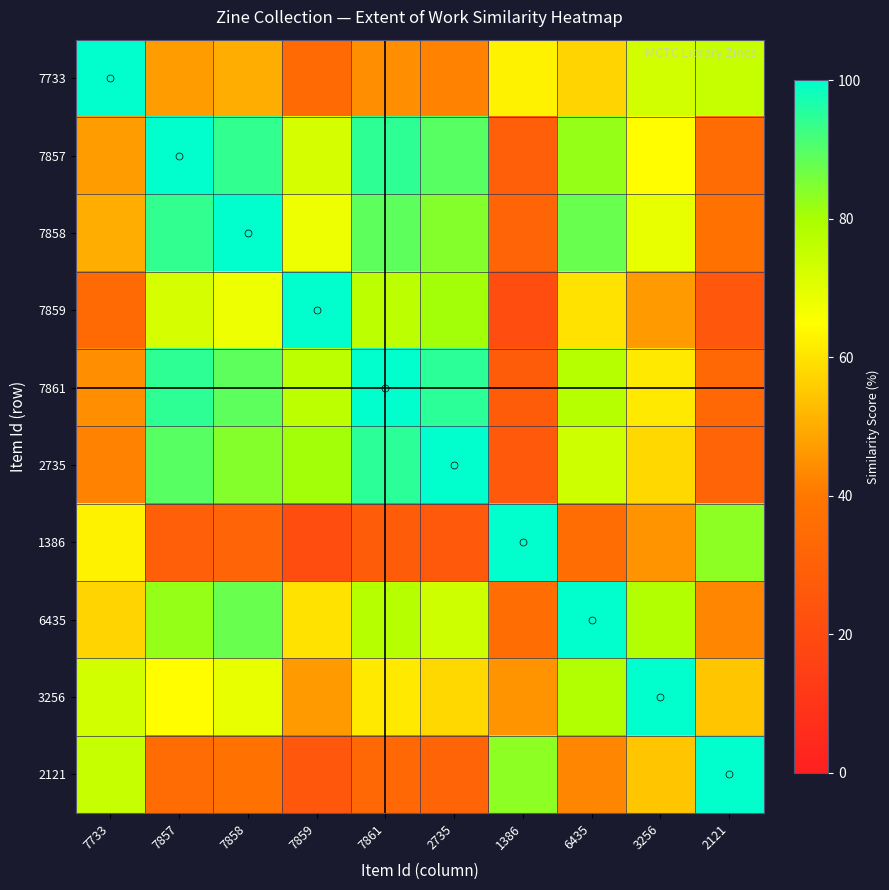

Rank the series at 7861 from lowest to highest value.

1386, 2121, 7733, 3256, 7859, 6435, 7858, 7857, 2735, 7861